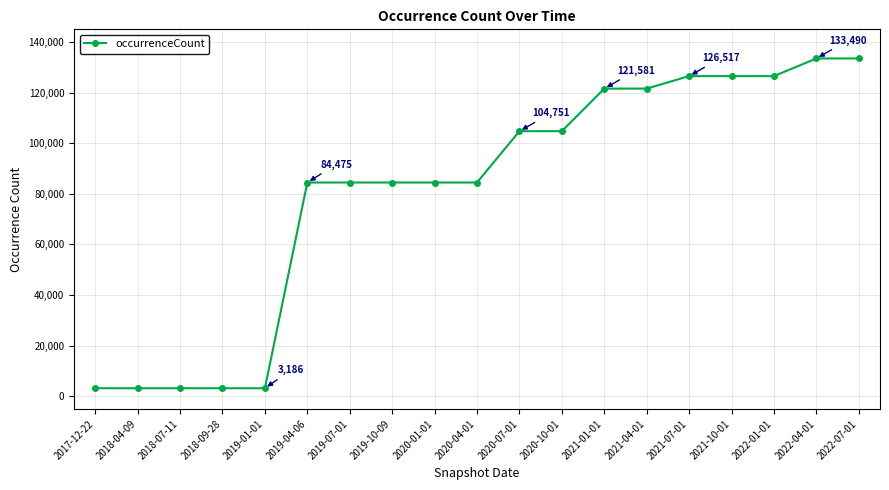

What is the greatest value displayed?

133490